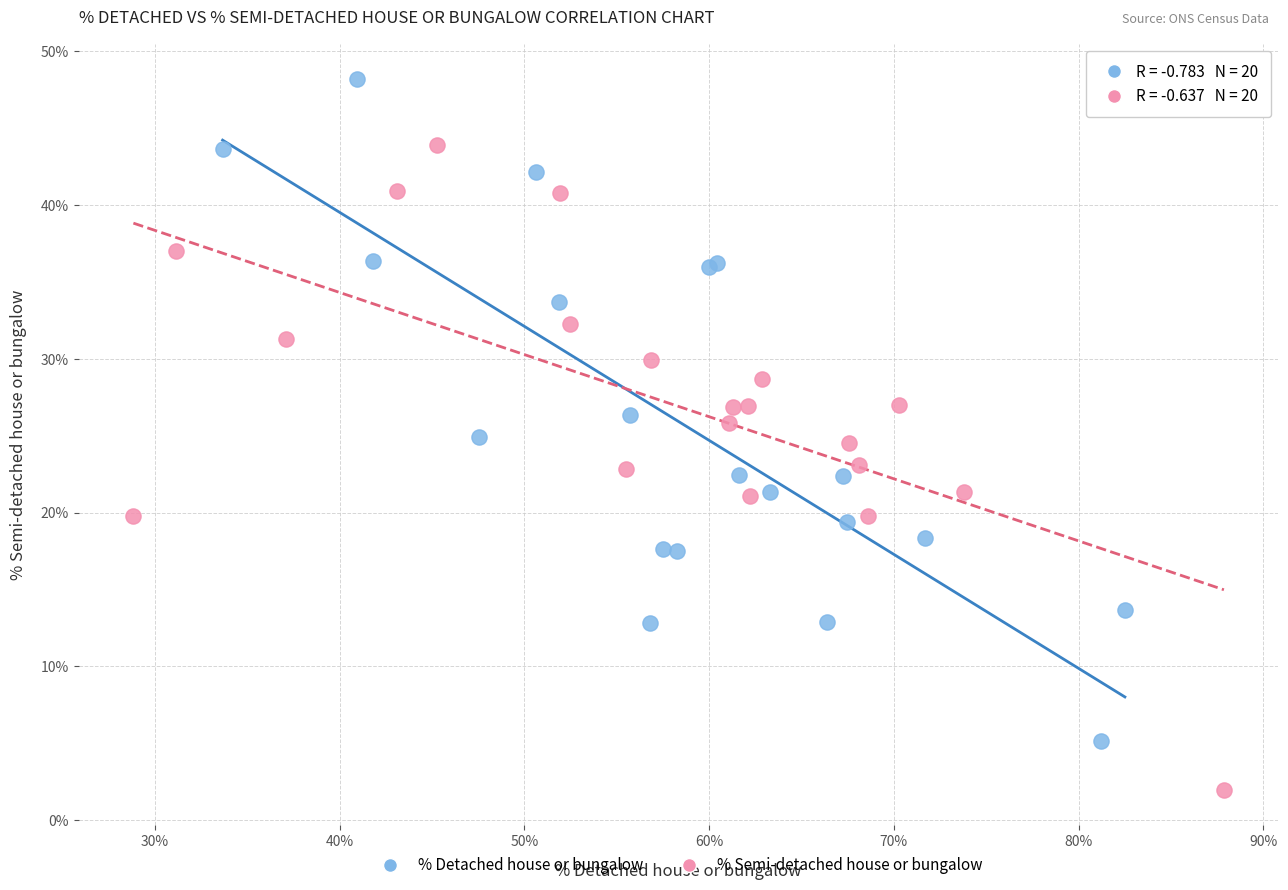

Which series contains the highest Y value?

% Detached house or bungalow